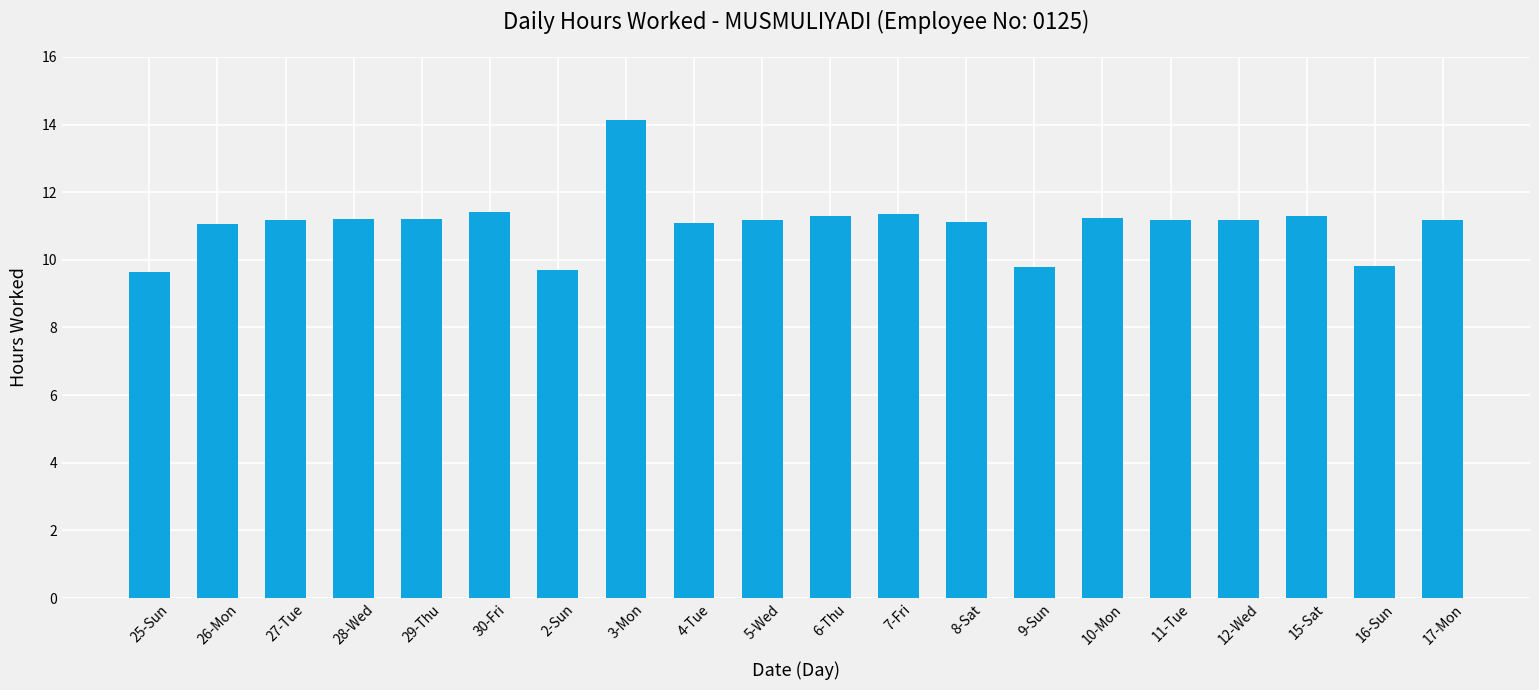

What is the smallest value displayed?

9.7